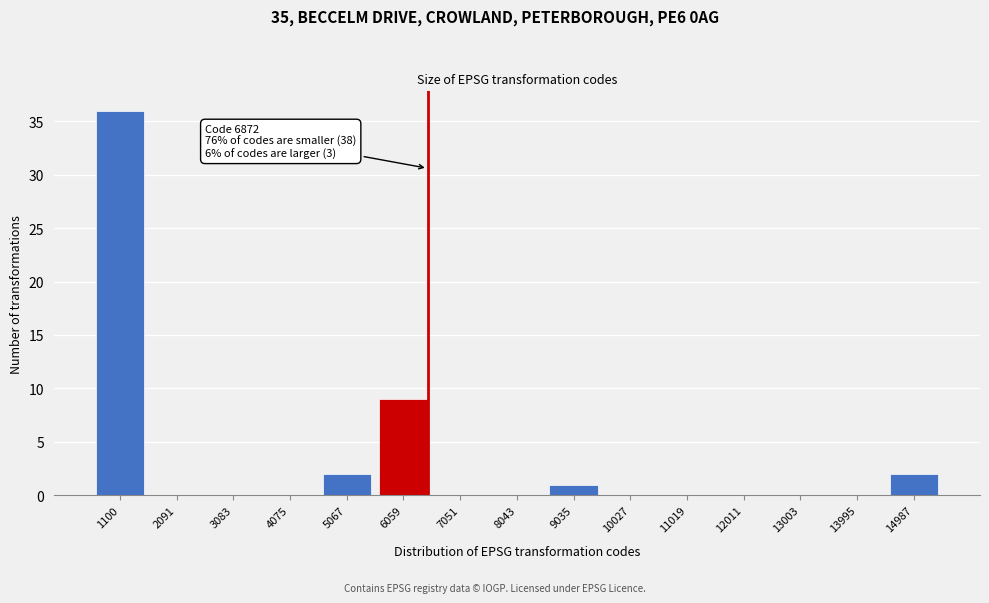

Reading left to right, what are all the values shown in this chart?

1100=36	2091=0	3083=0	4075=0	5067=2	6059=9	7051=0	8043=0	9035=1	10027=0	11019=0	12011=0	13003=0	13995=0	14987=2